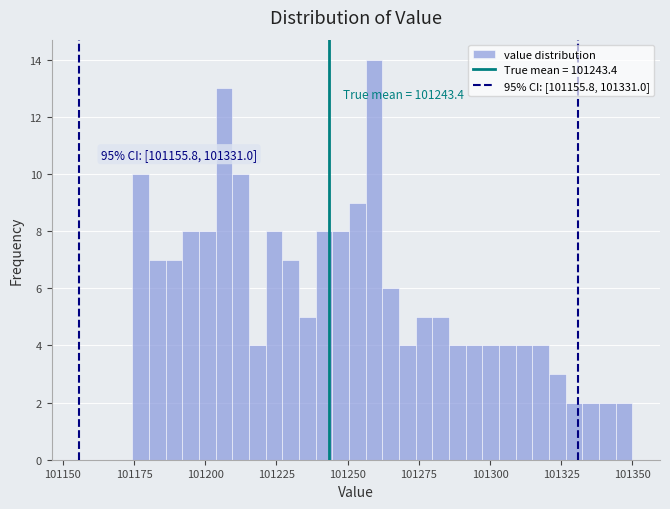

Around what value on the x-axis is the tallest bar? Give the approximate position of its centre, as read against the axis.

101260